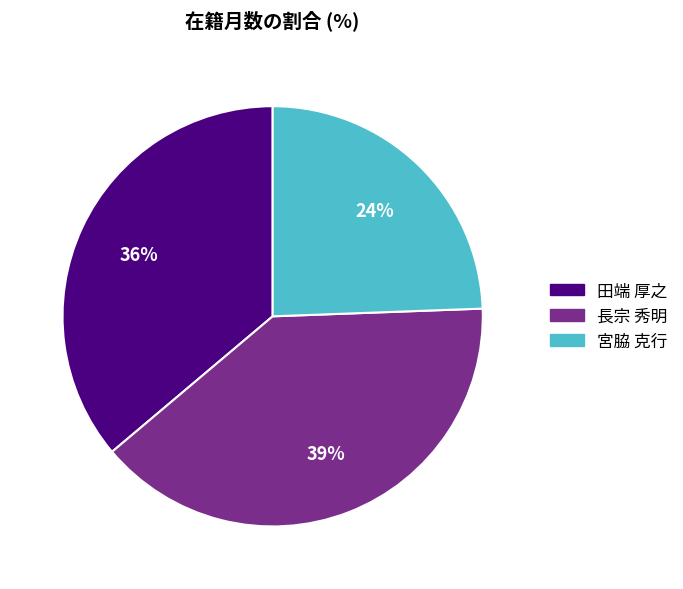

To the nearest percent, what is the difference between the largest and smallest slice percentages?

15%